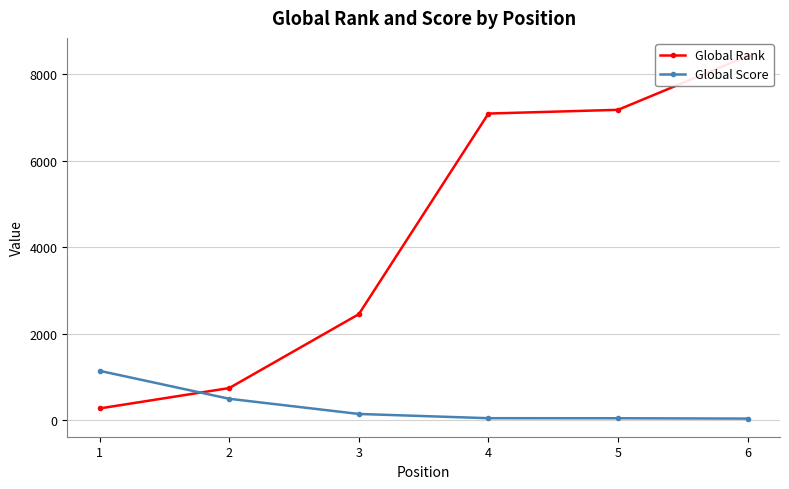

List the series in order of their overall mean, lowest first.

Global Score, Global Rank